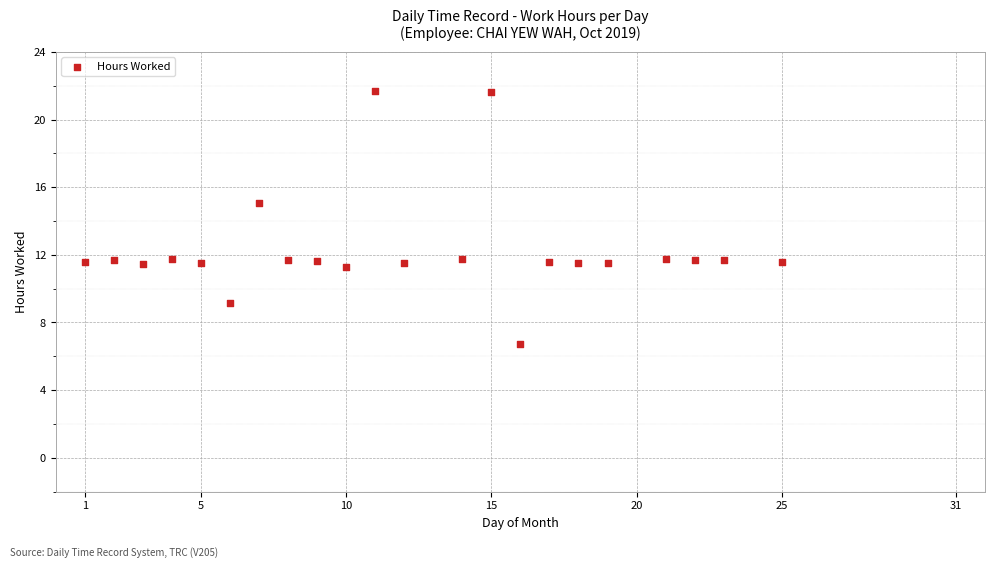

What Y value in the scatter plot is closest to 14?

15.0